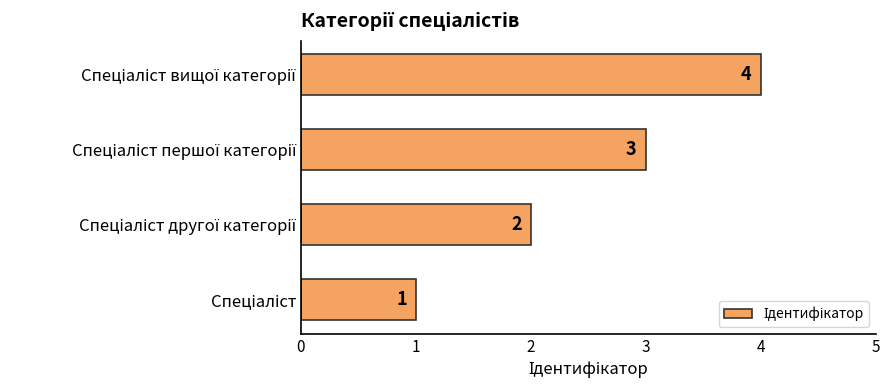

How many data points does each series have?

4